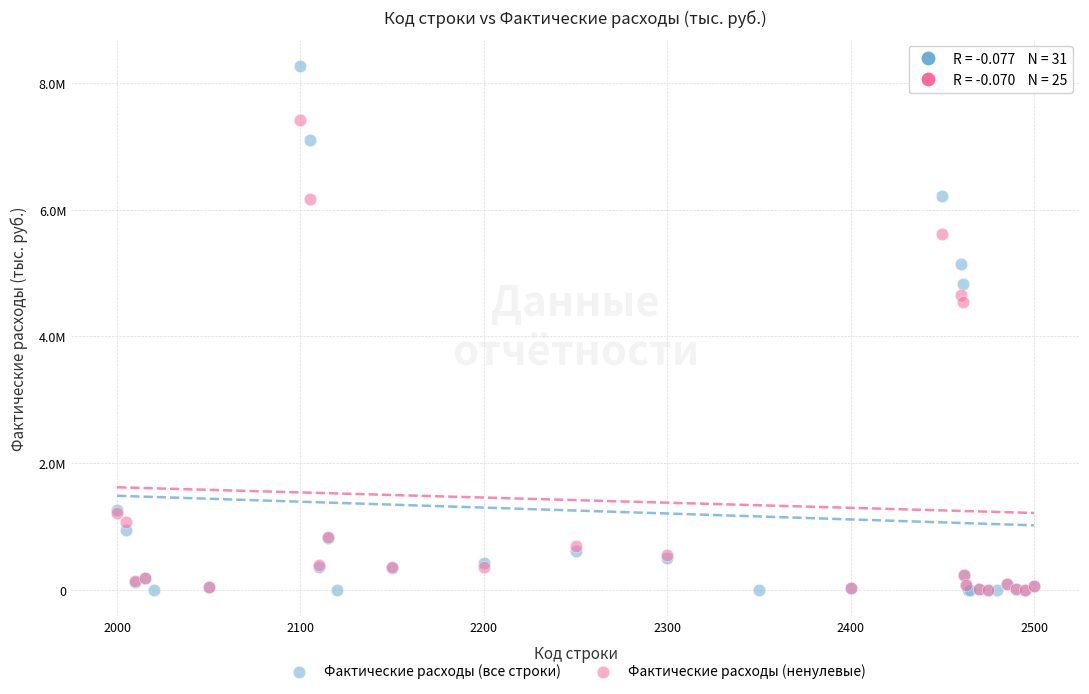

What are all the series names shown in the legend?

Фактические расходы (все строки), Фактические расходы (ненулевые)